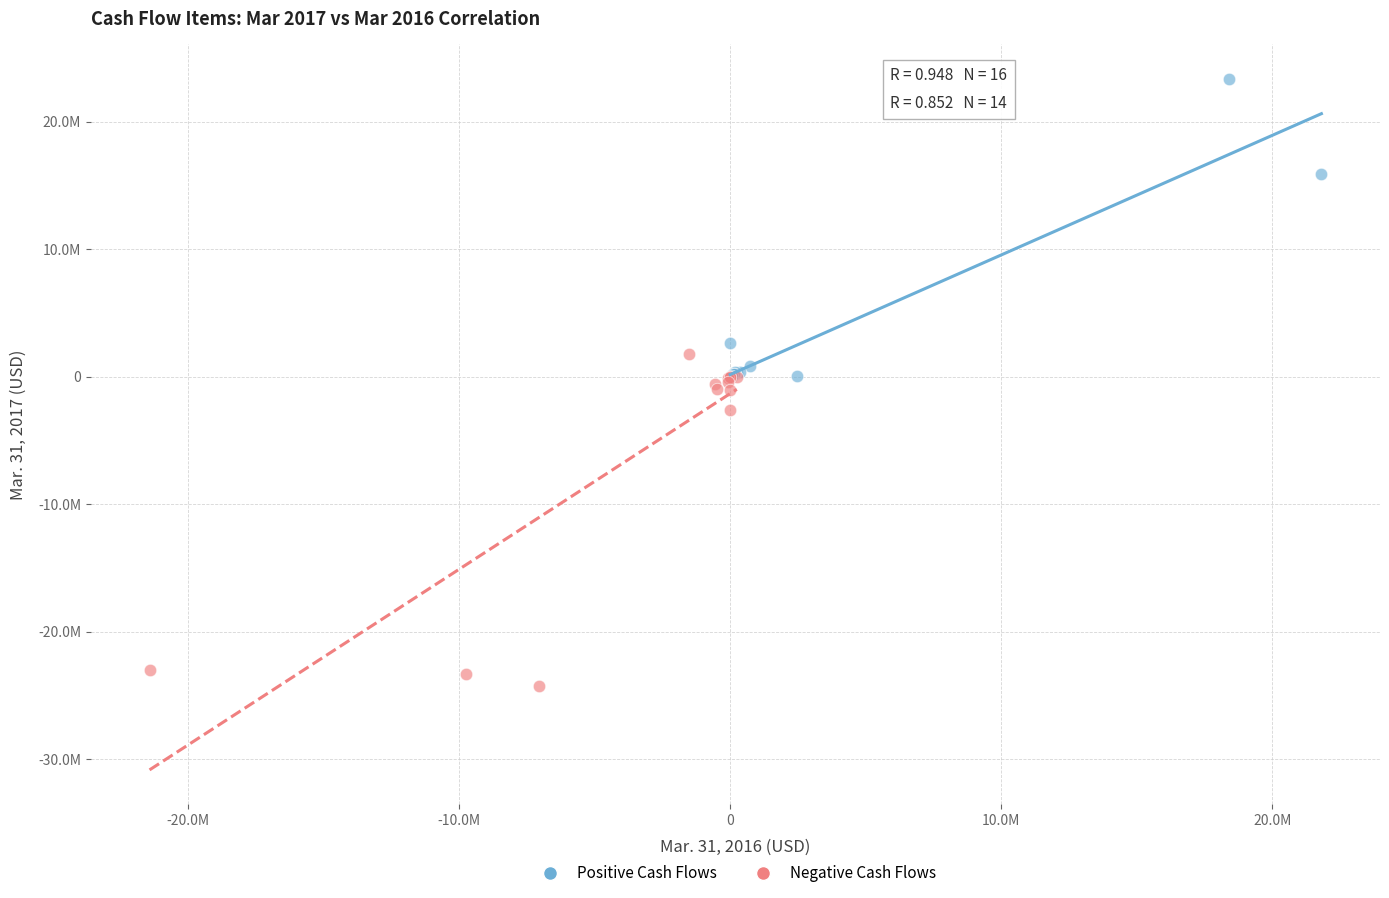

Which series has the largest Y range (max minus min)?

Negative Cash Flows